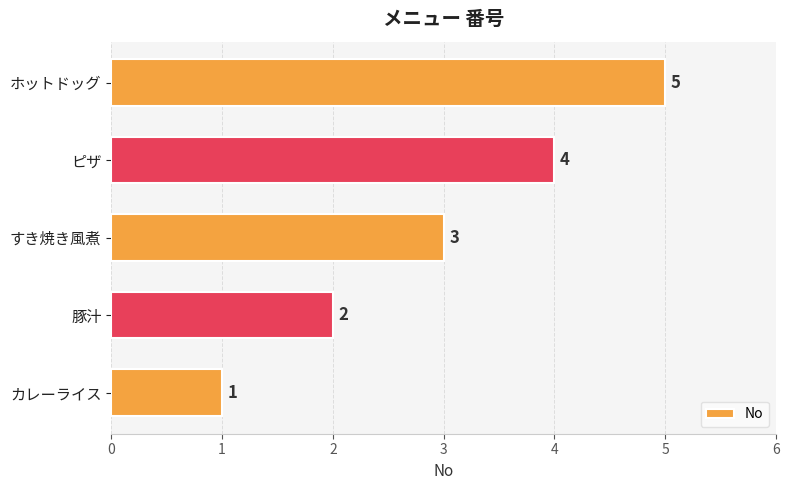

What is the difference between the values at 豚汁 and ホットドッグ?

3